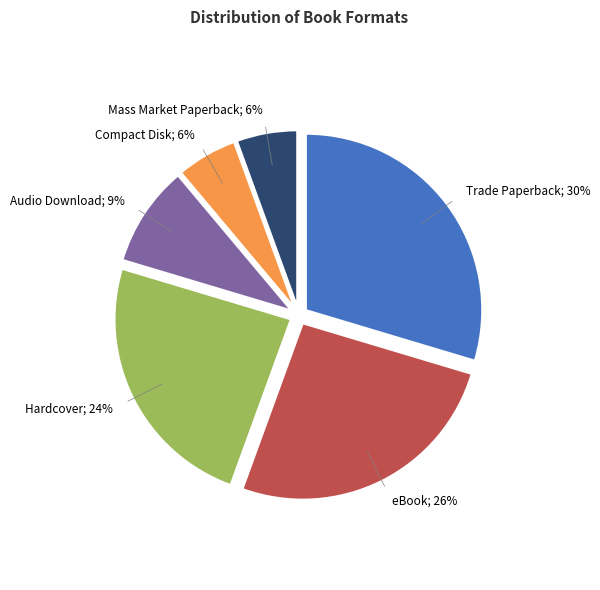

To the nearest percent, what is the average slice percentage?

17%